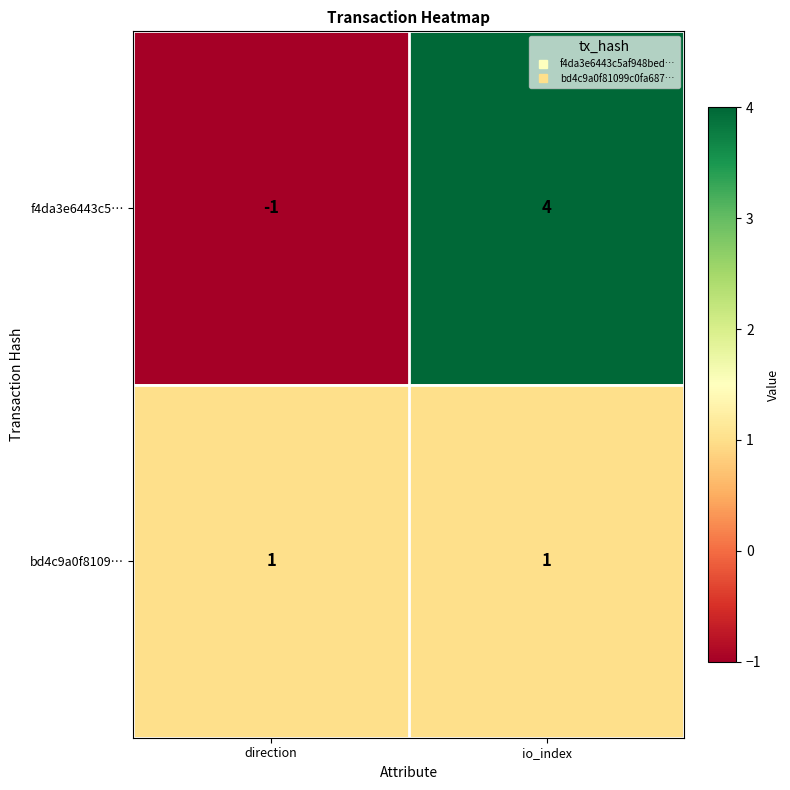

Reading left to right, list all the values displayed in this chart.

f4da3e6443c5…: direction=-1	io_index=4
bd4c9a0f8109…: direction=1	io_index=1